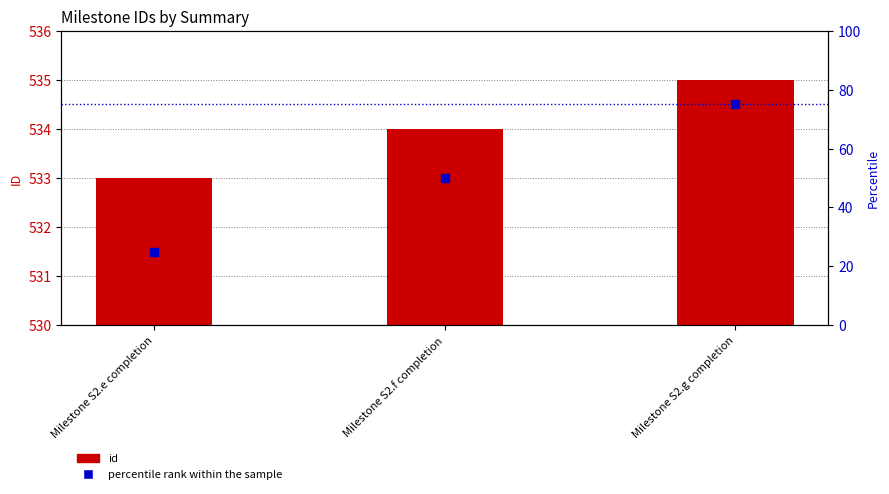

Is the value of id at Milestone S2.f completion greater than the value of percentile rank within the sample at Milestone S2.g completion?

Yes